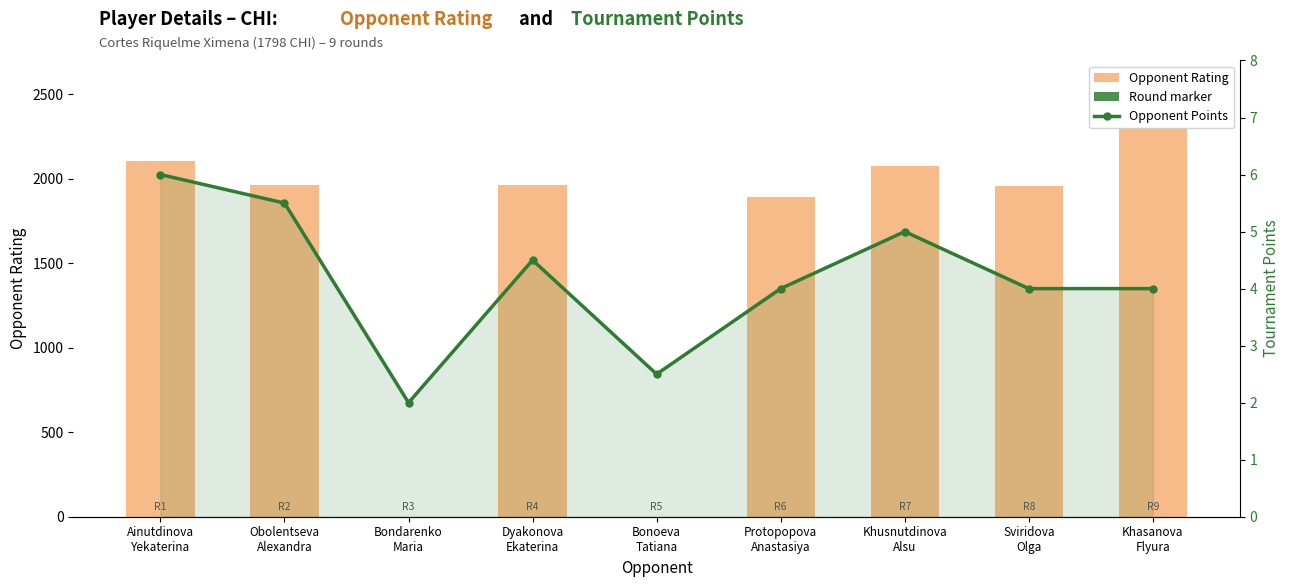

Is it true that Opponent Rating equals 3495.7 at Obolentseva
Alexandra?

False